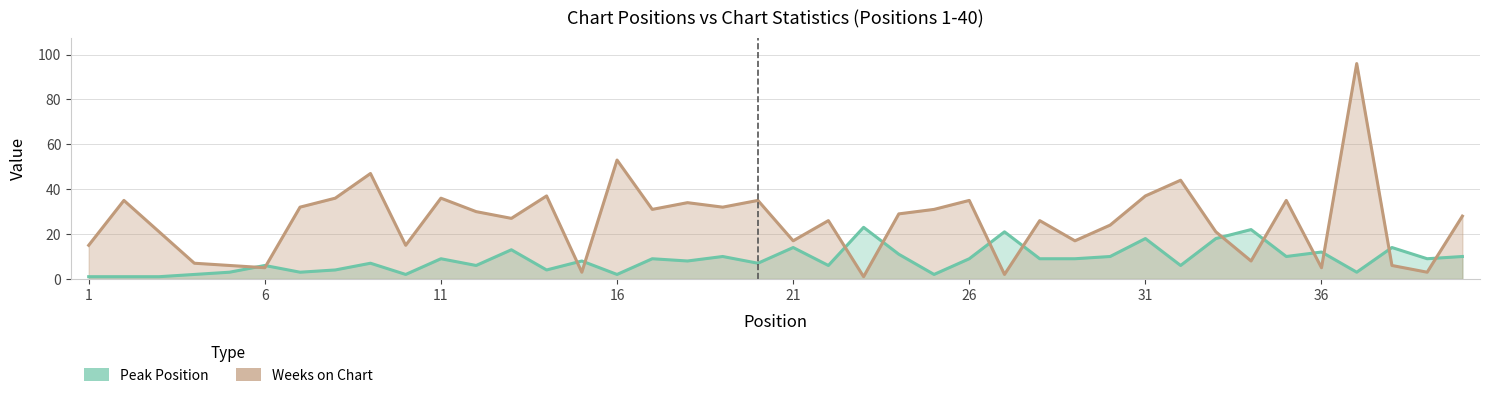

At how many categories does at least one series exceed 55?

1